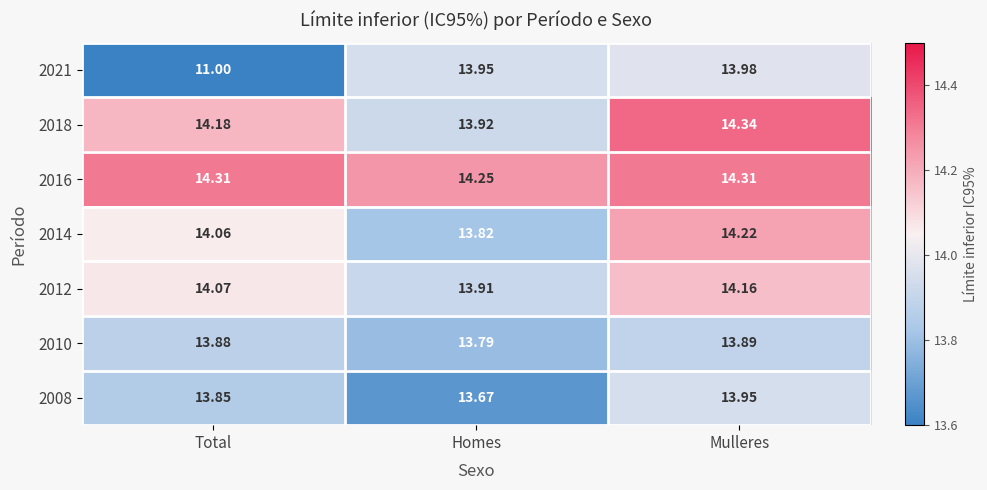

At which category is the sum across all series the highest?

Mulleres